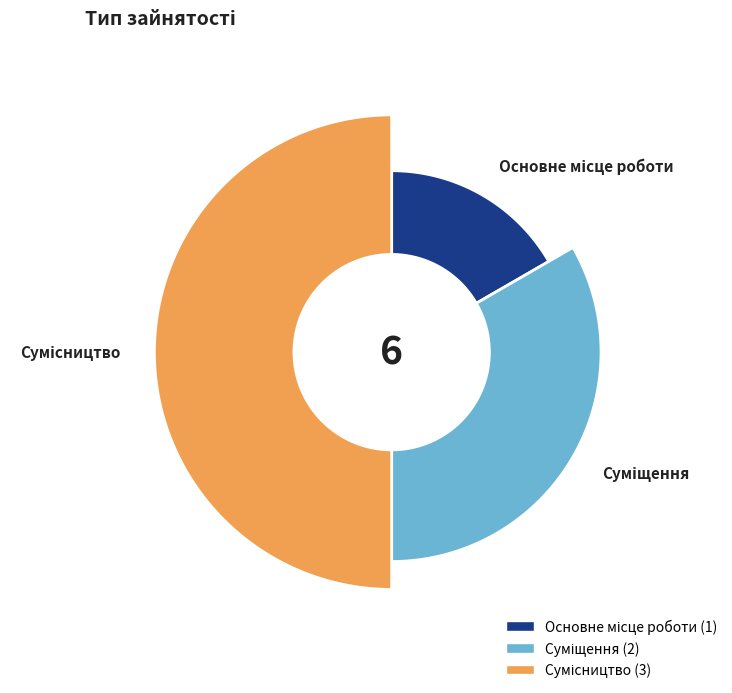

True or false: Основне місце роботи accounts for 17% of the total.

True